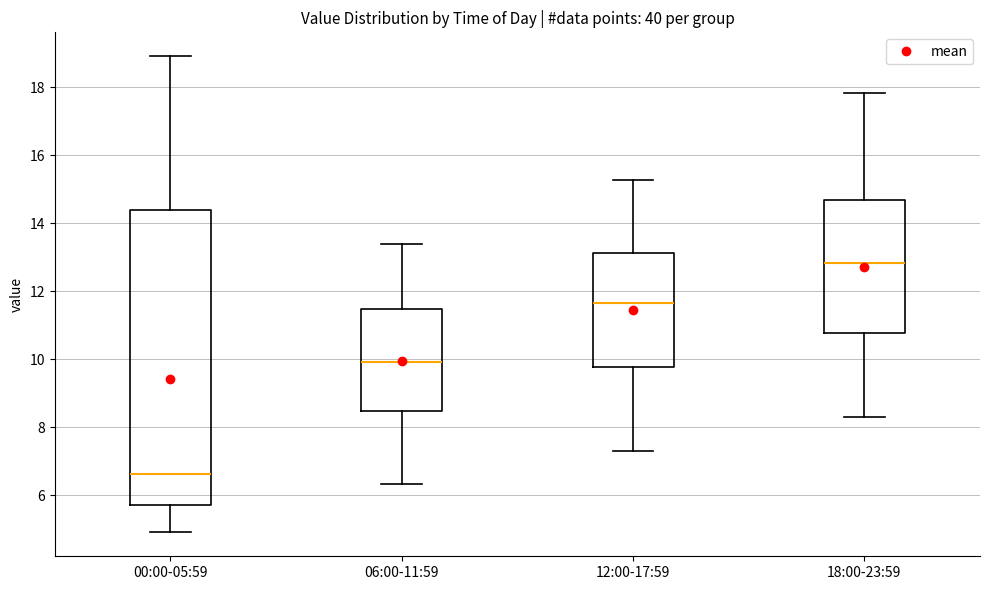

Reading left to right, transcribe this box plot: for each box, give where its median line is, the range the box spans, and where its two whiskers end, as read against the y-axis. The values are not printed on the chart, so give them approximately, as read against the axis.

00:00-05:59: median 6.6, box 5.8 to 14.4, whiskers 5.0 to 19.0
06:00-11:59: median 10.0, box 8.4 to 11.4, whiskers 6.4 to 13.4
12:00-17:59: median 11.6, box 9.8 to 13.2, whiskers 7.4 to 15.2
18:00-23:59: median 12.8, box 10.8 to 14.6, whiskers 8.4 to 17.8